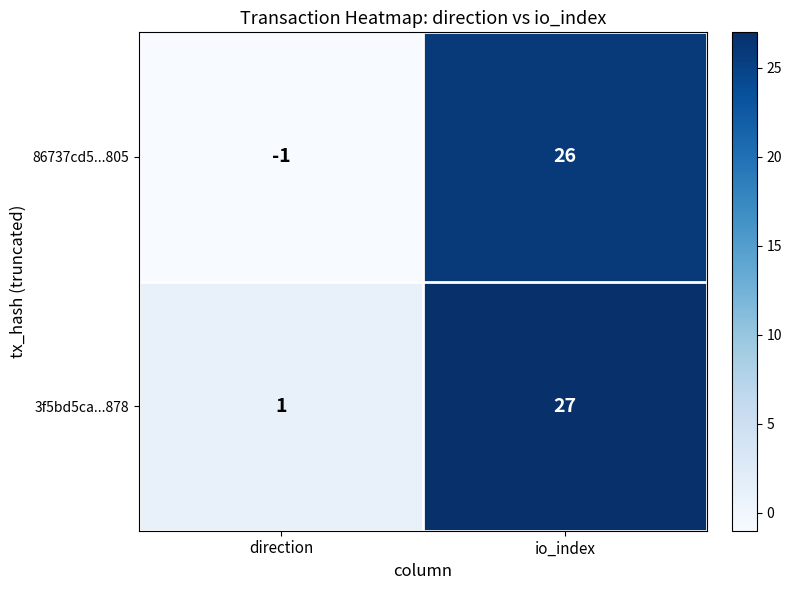

Rank the series at io_index from highest to lowest value.

3f5bd5ca...878, 86737cd5...805